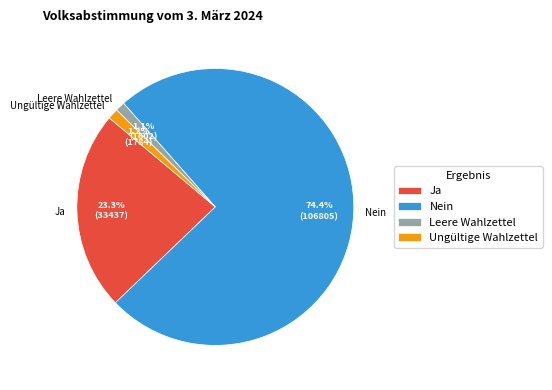

What is the ratio of the value at Ungültige Wahlzettel to the value at Leere Wahlzettel?

1.1